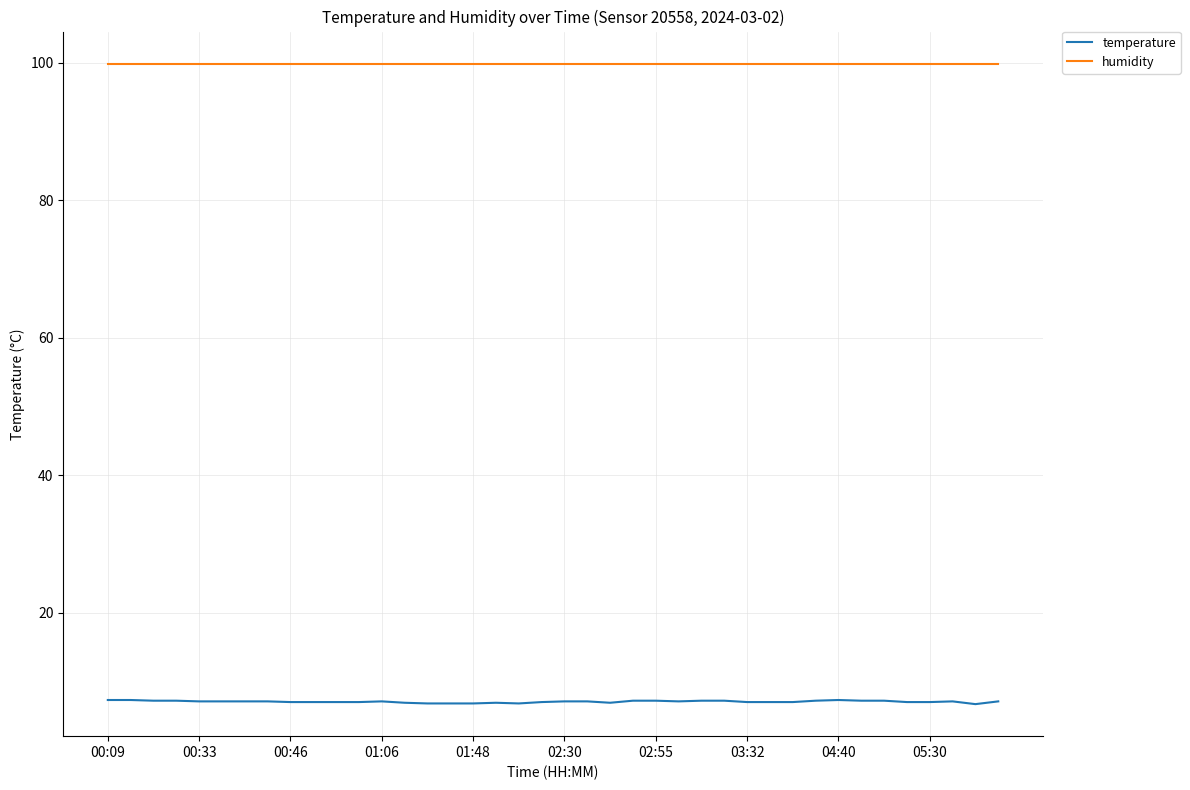

True or false: humidity and temperature cross at least once.

False